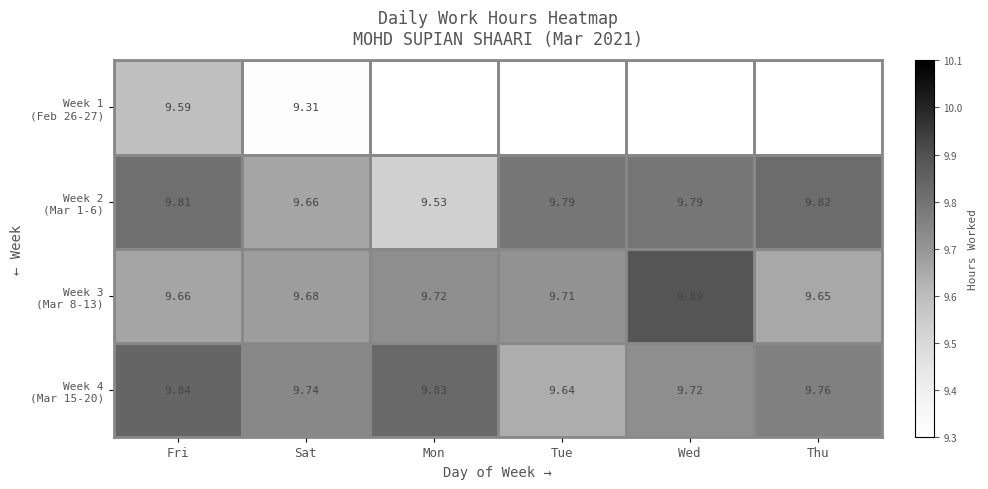

At which category is the sum across all series the highest?

Fri